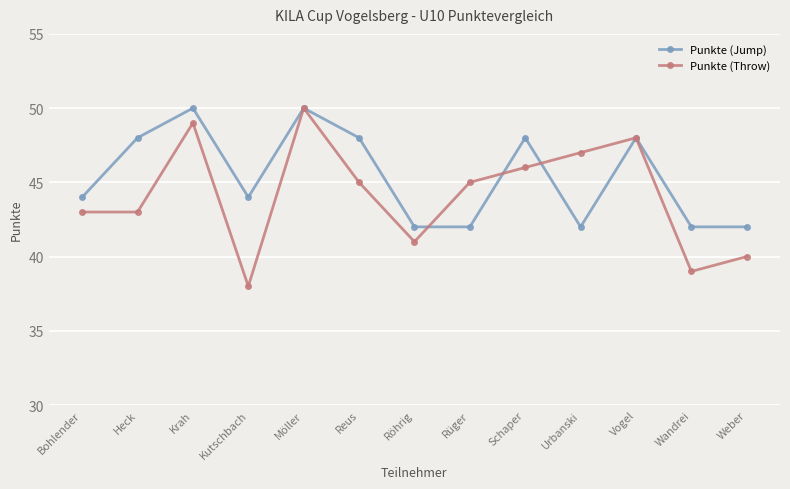

Which category has the lowest value across all series?

Kutschbach